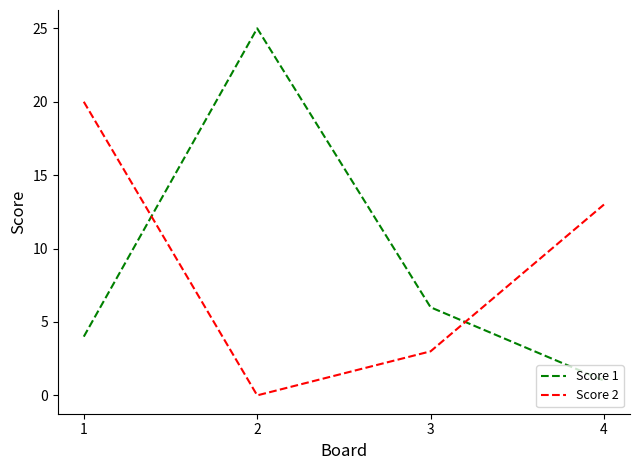

Count the number of data series in this chart.

2